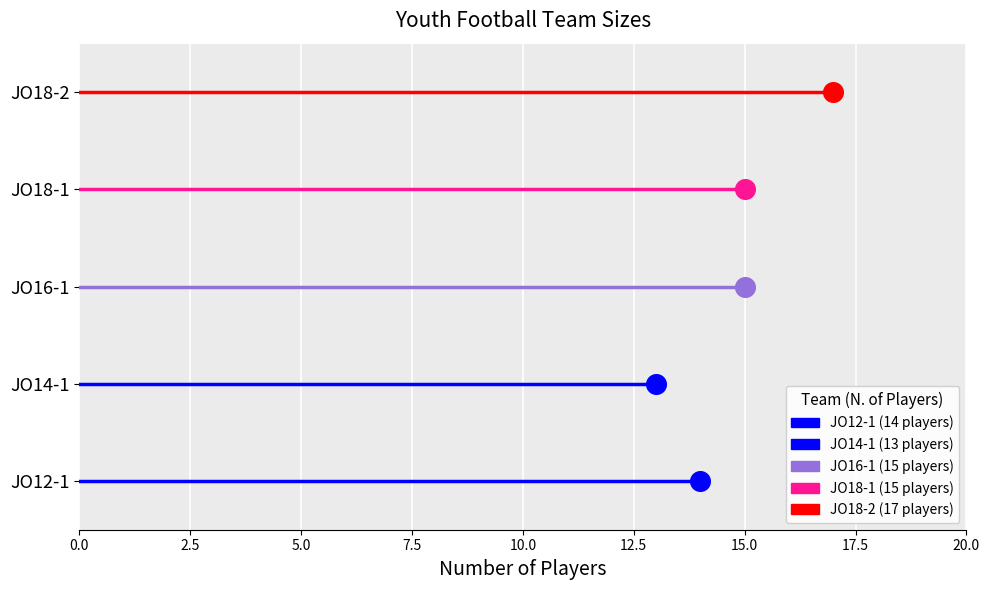

Which series has the widest spread of Y values?

JO12-1